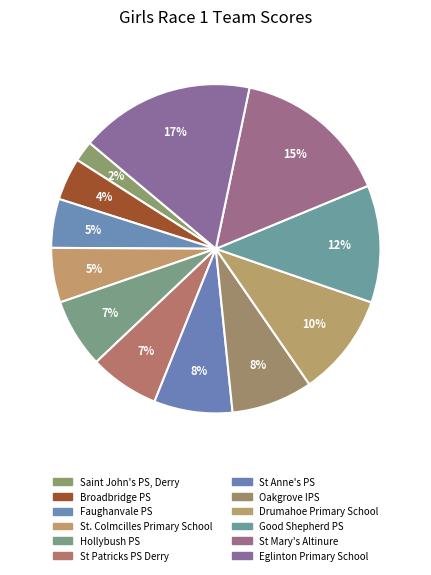

Does any single category account for the majority?

No